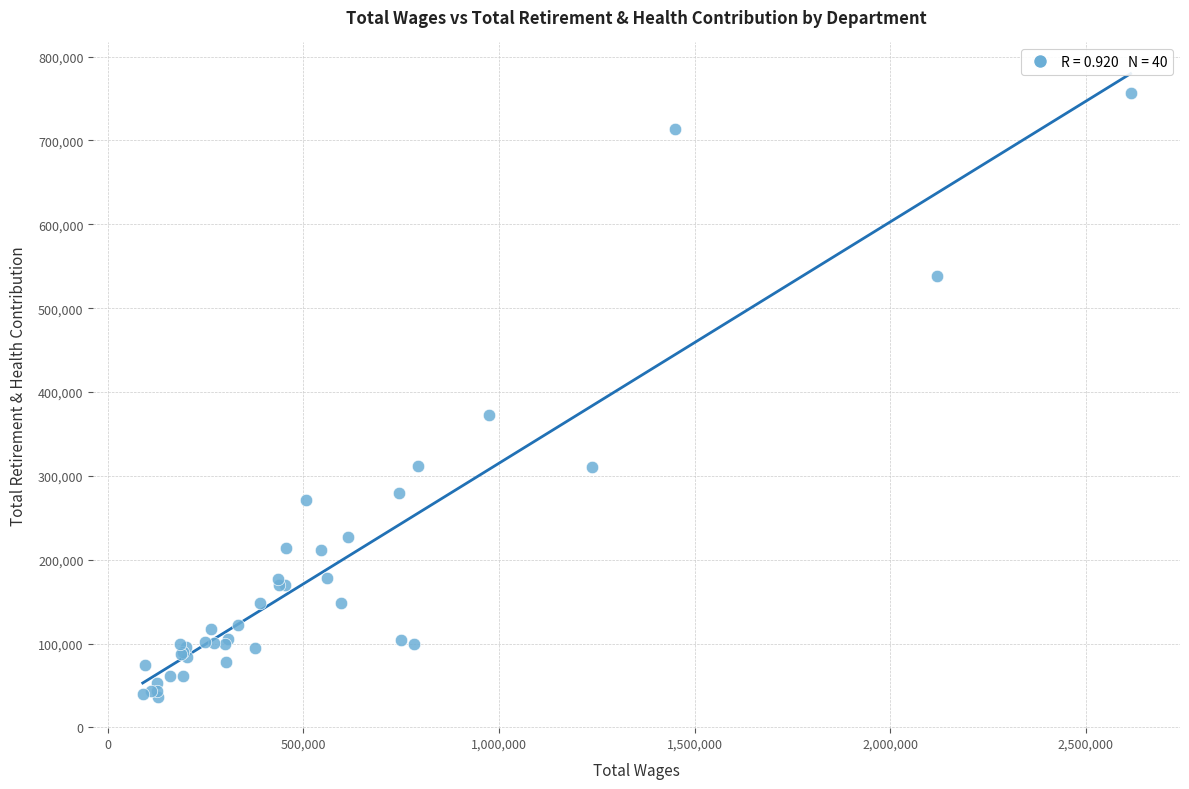

What Y value in the scatter plot is closest to 396341?

372863